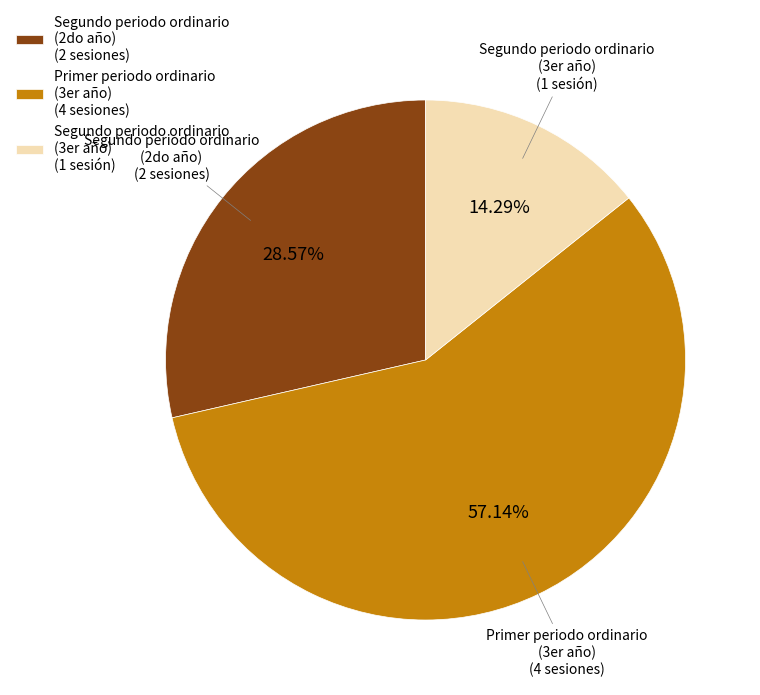

Between Primer periodo ordinario (3er año) (4 sesiones) and Segundo periodo ordinario (3er año) (1 sesión), which is larger?

Primer periodo ordinario (3er año) (4 sesiones)